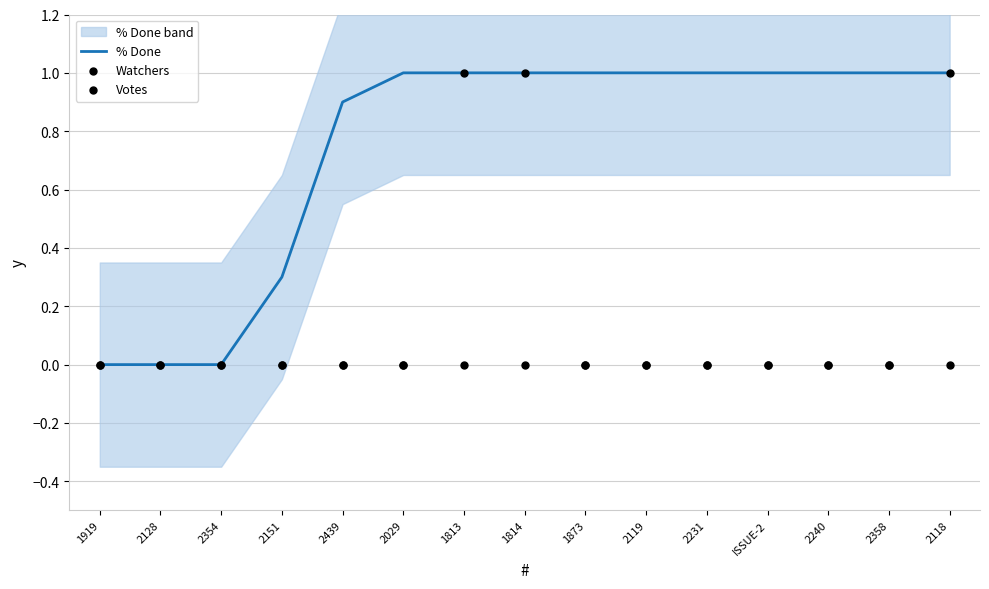

Which series has the widest spread of Y values?

% Done